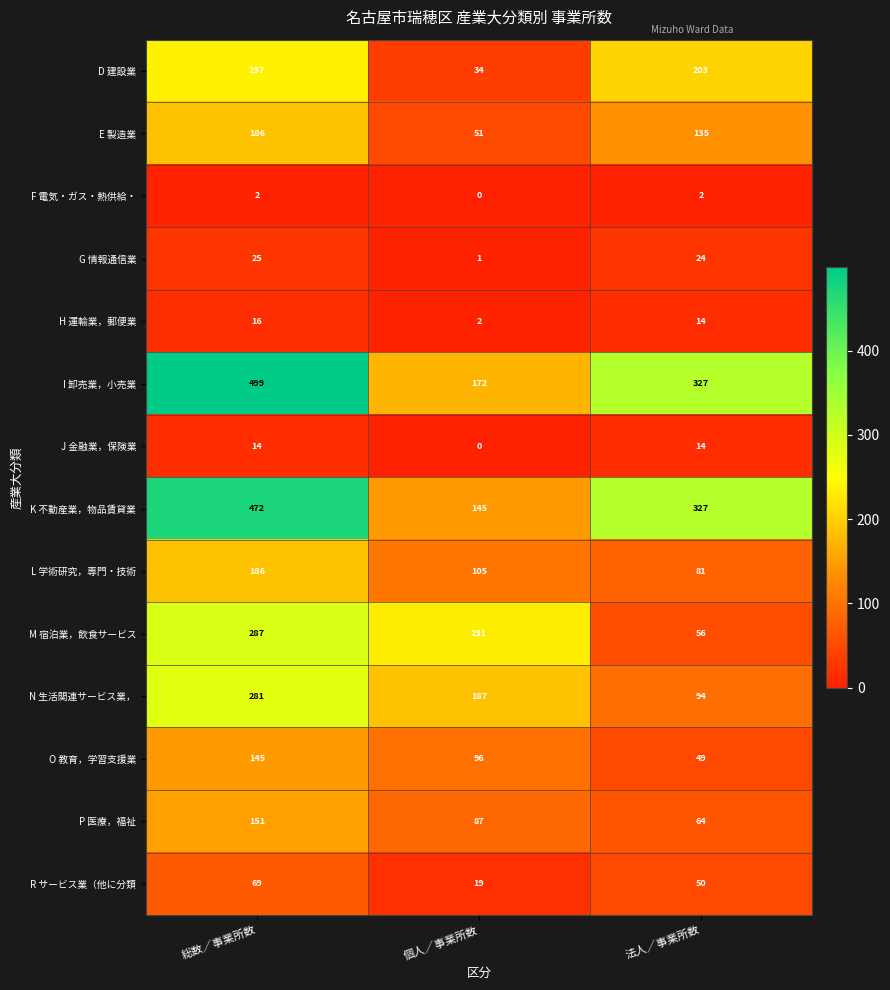

The value of L 学術研究，専門・技術 at 総数／事業所数 is 265. True or false?

False